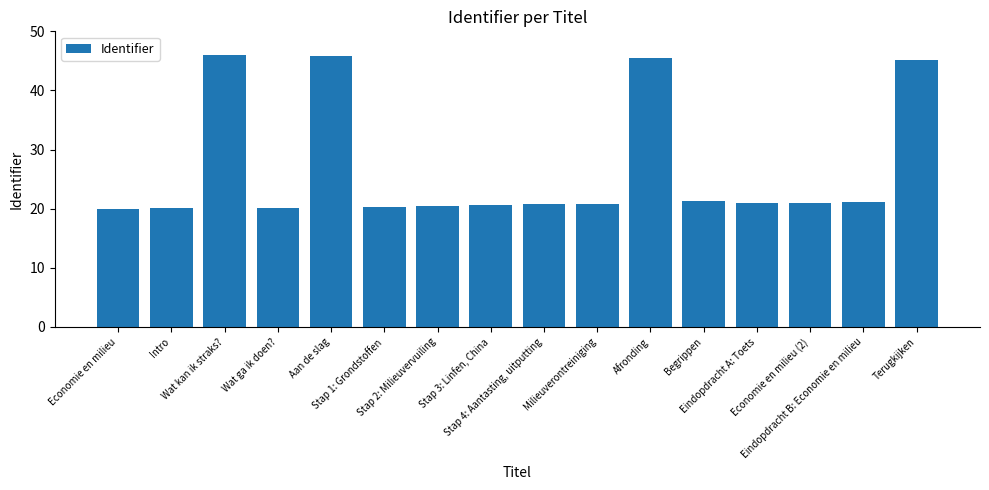

What is the change in value from Stap 4: Aantasting, uitputting to Afronding?

+24.7